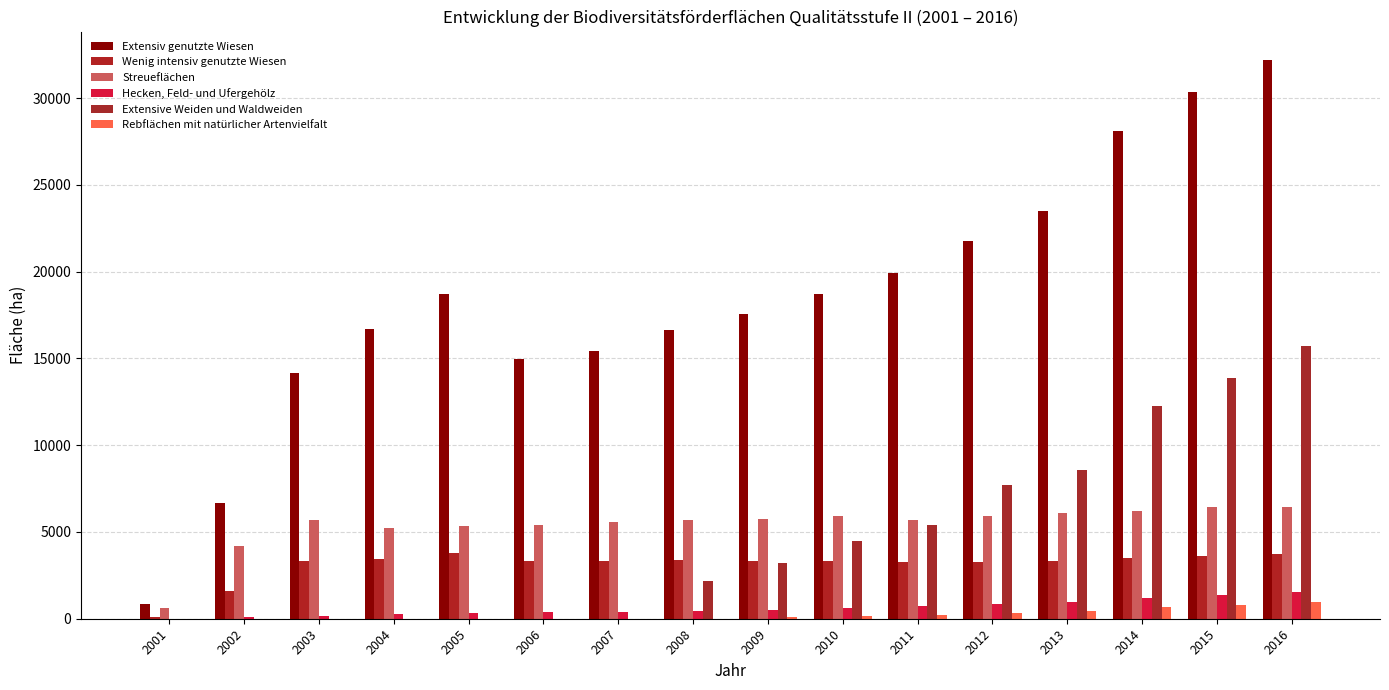

Count the number of data series in this chart.

6